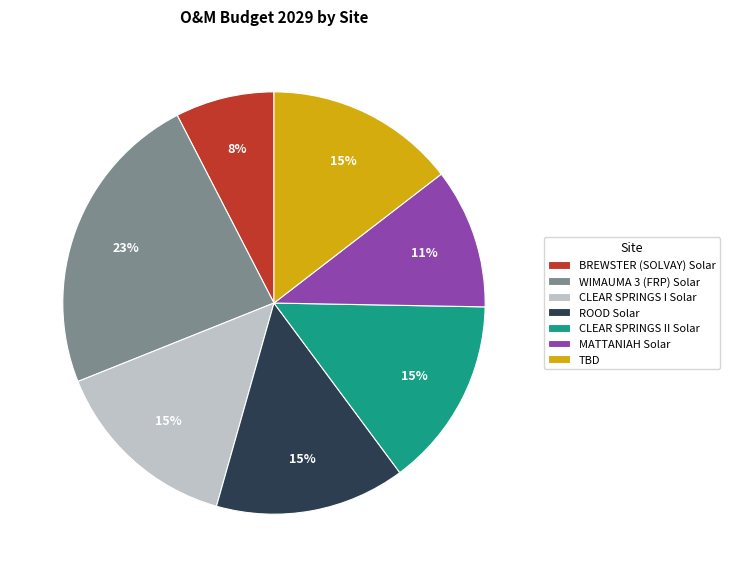

What percentage is the WIMAUMA 3 (FRP) Solar slice, to the nearest percent?

23%